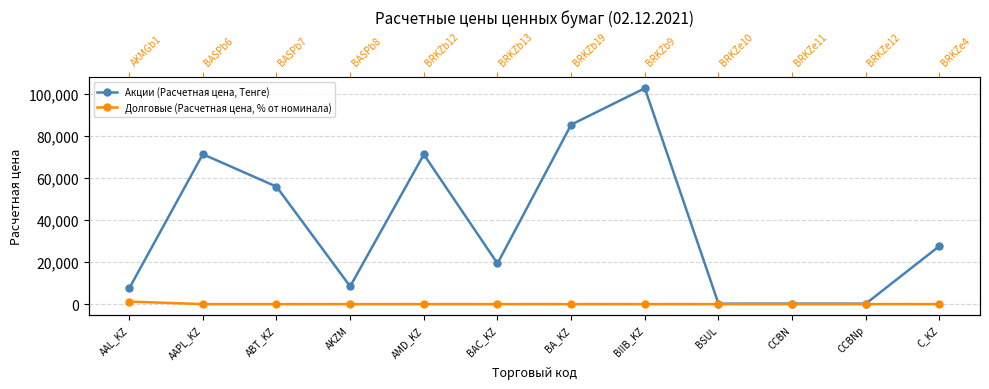

List the labels in order of Долговые (Расчетная цена, % от номинала) value, smallest first.

BASPb7, BASPb8, BASPb6, BRKZe11, BRKZe10, BRKZb9, BRKZb12, BRKZb13, BRKZe12, BRKZb19, BRKZe4, AKMGb1